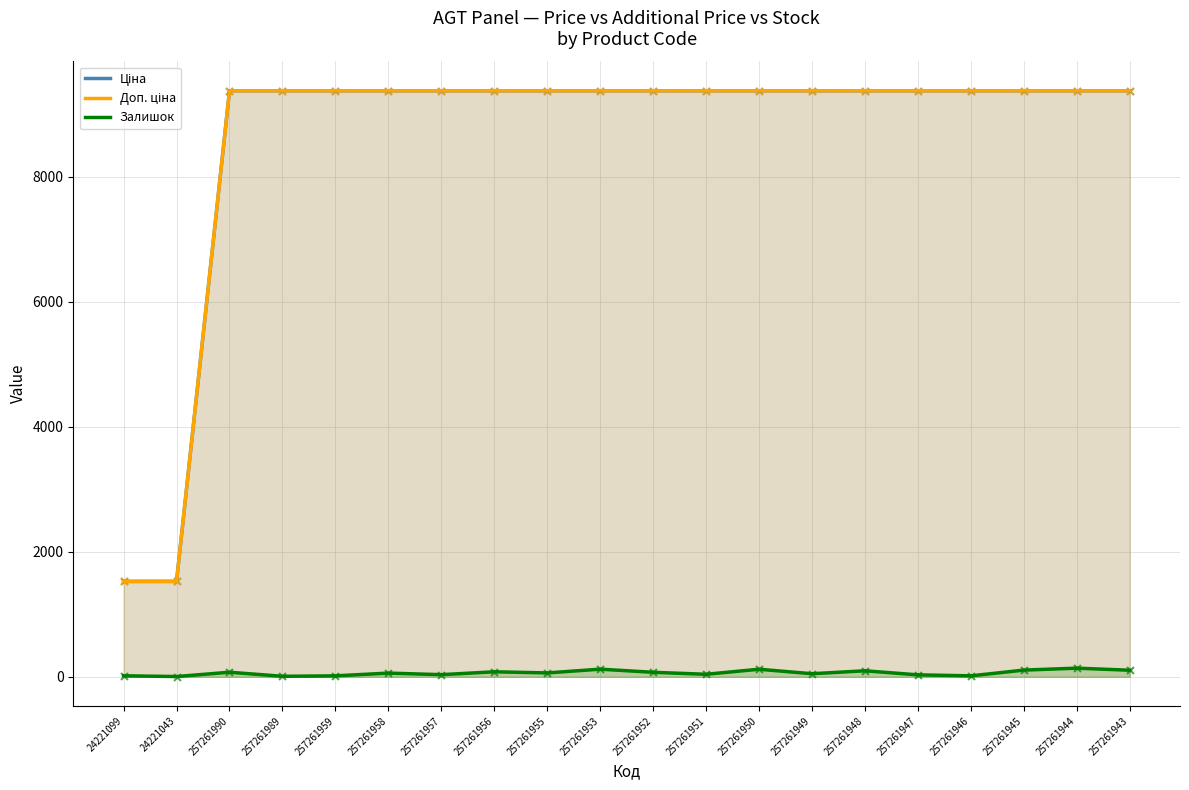

Is the value of Ціна at 257261959 greater than the value of Доп. ціна at 257261957?

No